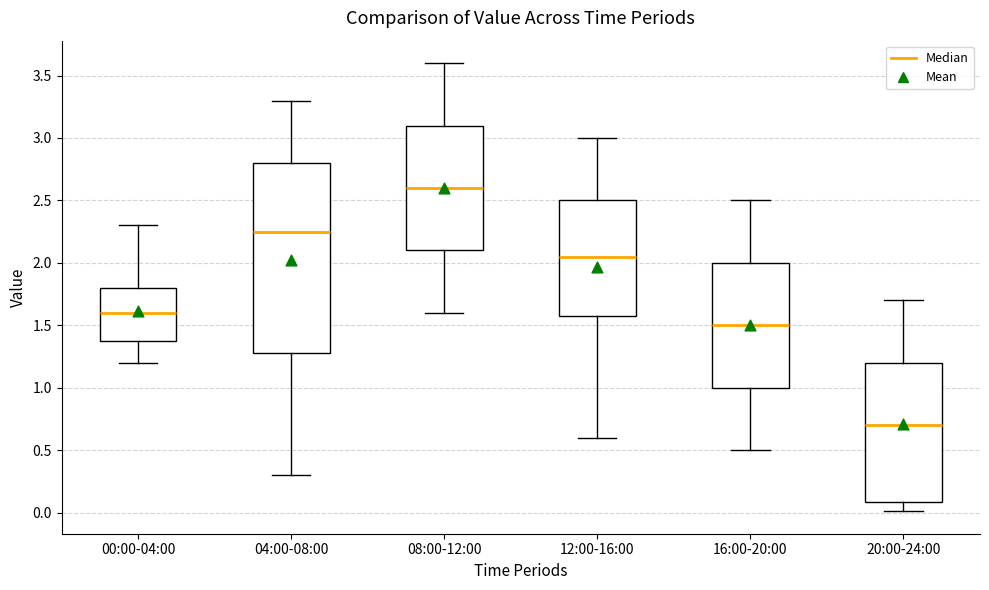

Which box has the lowest median line?

20:00-24:00